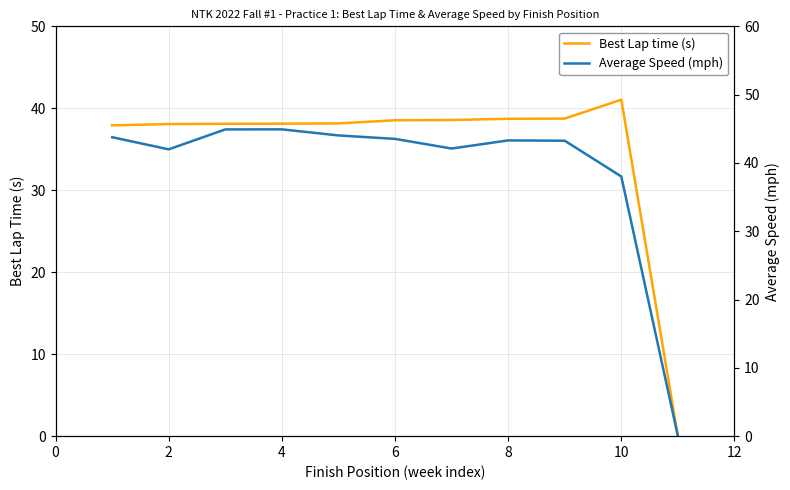

What is the difference between the maximum and minimum values in the Average Speed (mph) series?

44.9